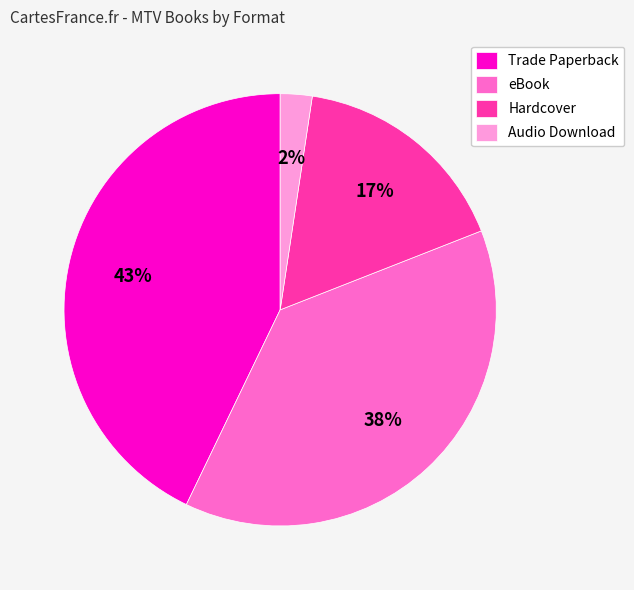

How many segments does this pie chart have?

4